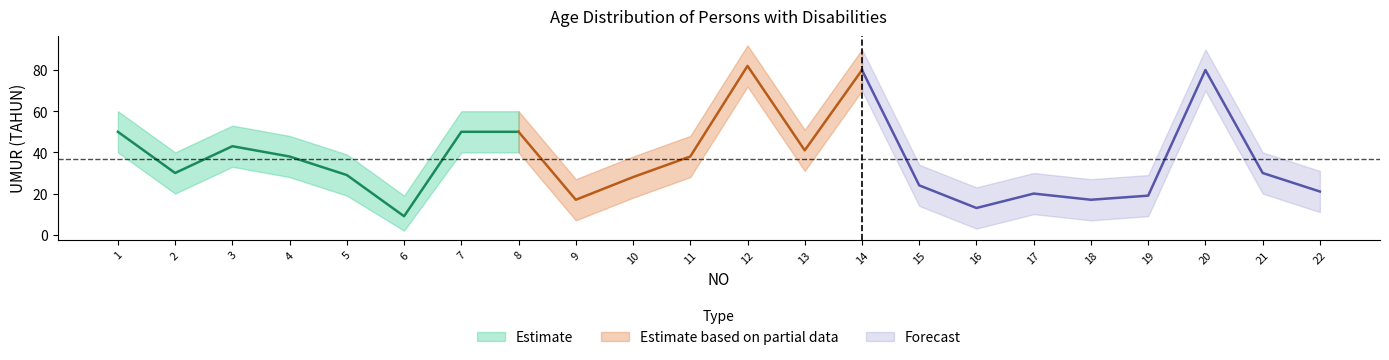

At which category is the sum across all series the highest?

12